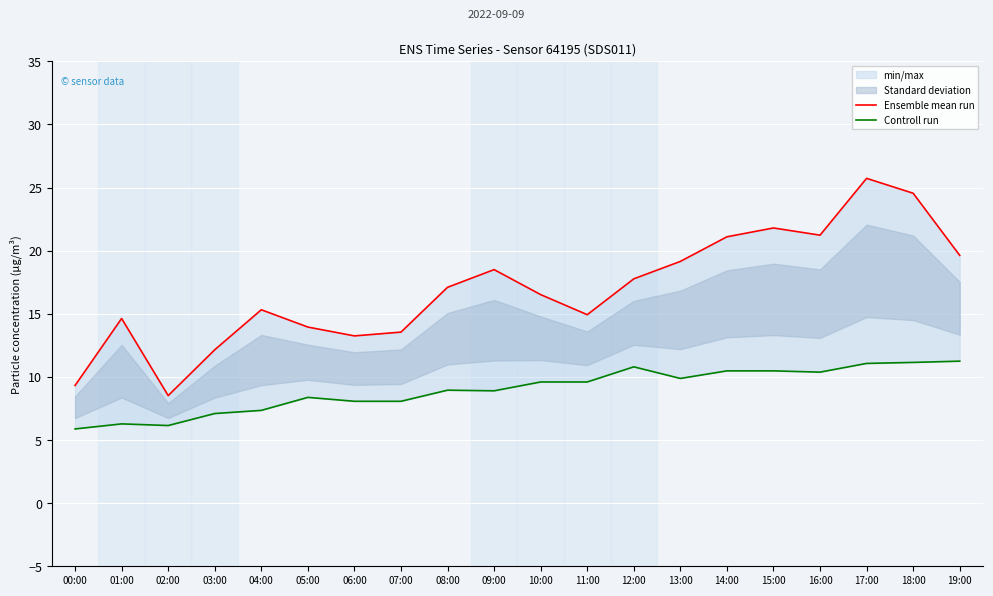

What is the approximate value of Ensemble mean run at 19:00?

19.6